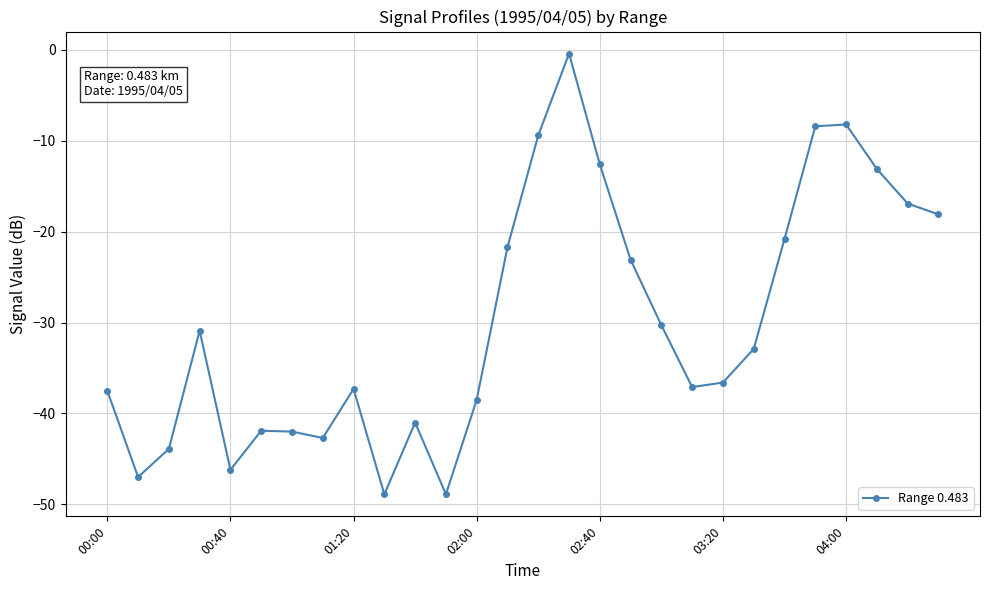

How many interior local peaks (higher than both neighbors) does the data have?

6